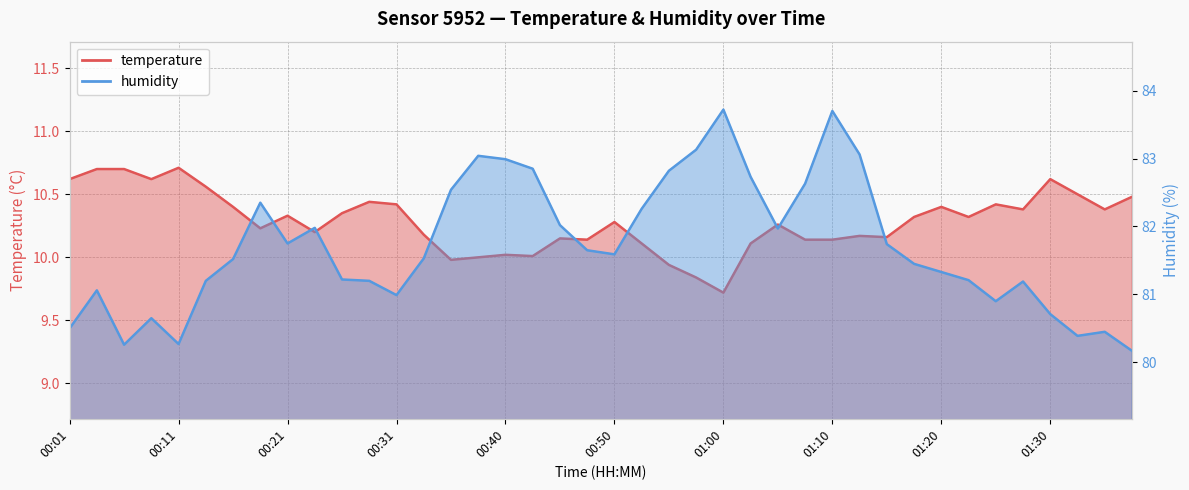

How many data points does each series have?

40